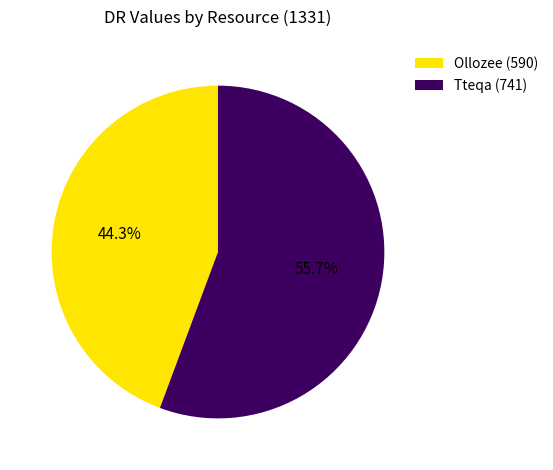

What percentage is the Ollozee slice, to the nearest percent?

44%